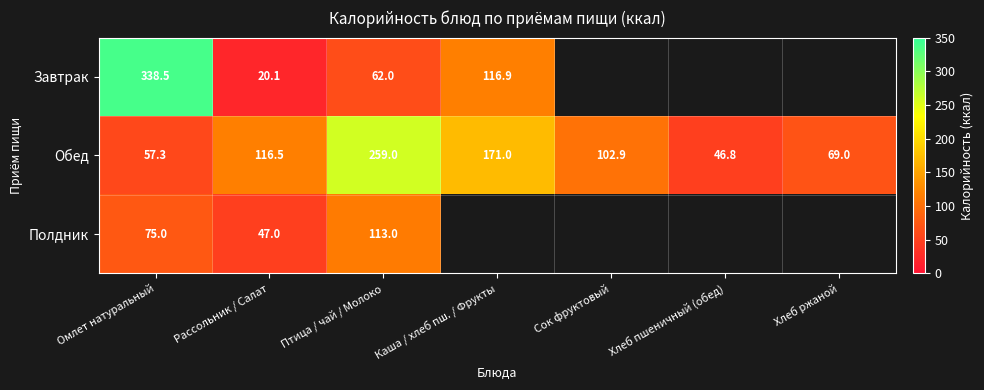

Rank the series at Рассольник / Салат from lowest to highest value.

Завтрак, Полдник, Обед